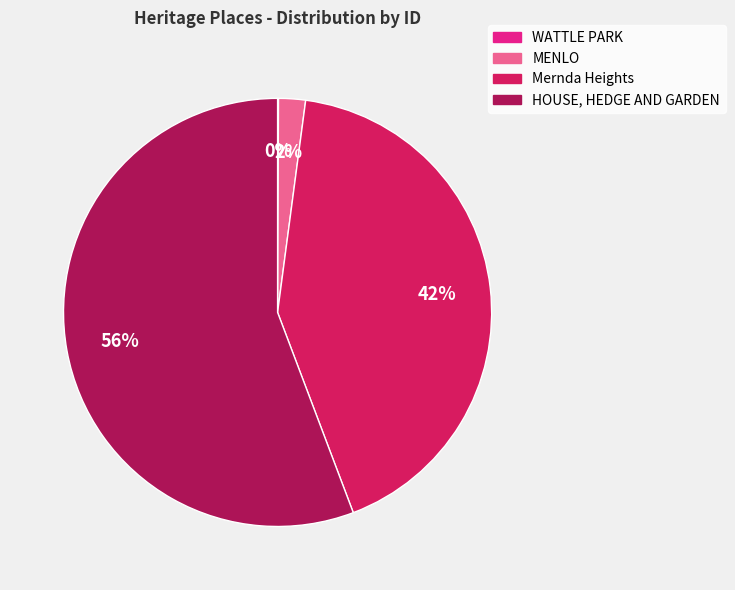

What is the largest slice in the pie chart?

HOUSE, HEDGE AND GARDEN